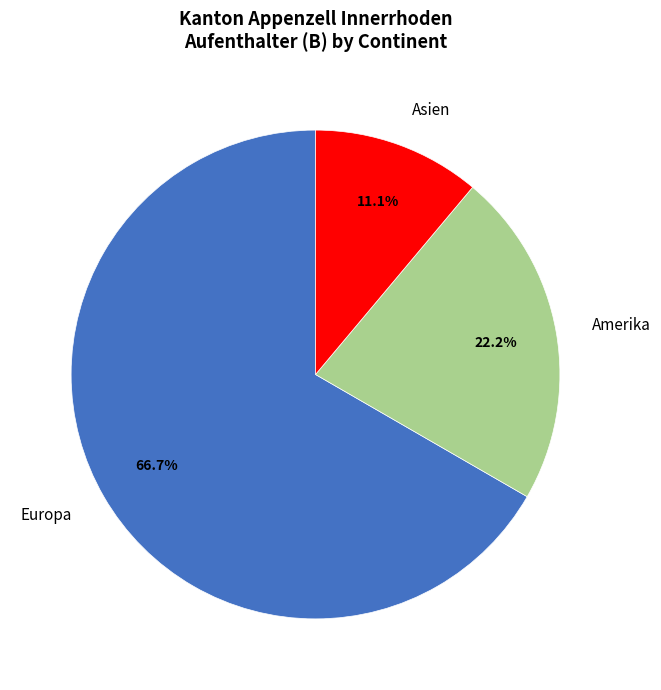

Is Europa the majority of the pie?

Yes